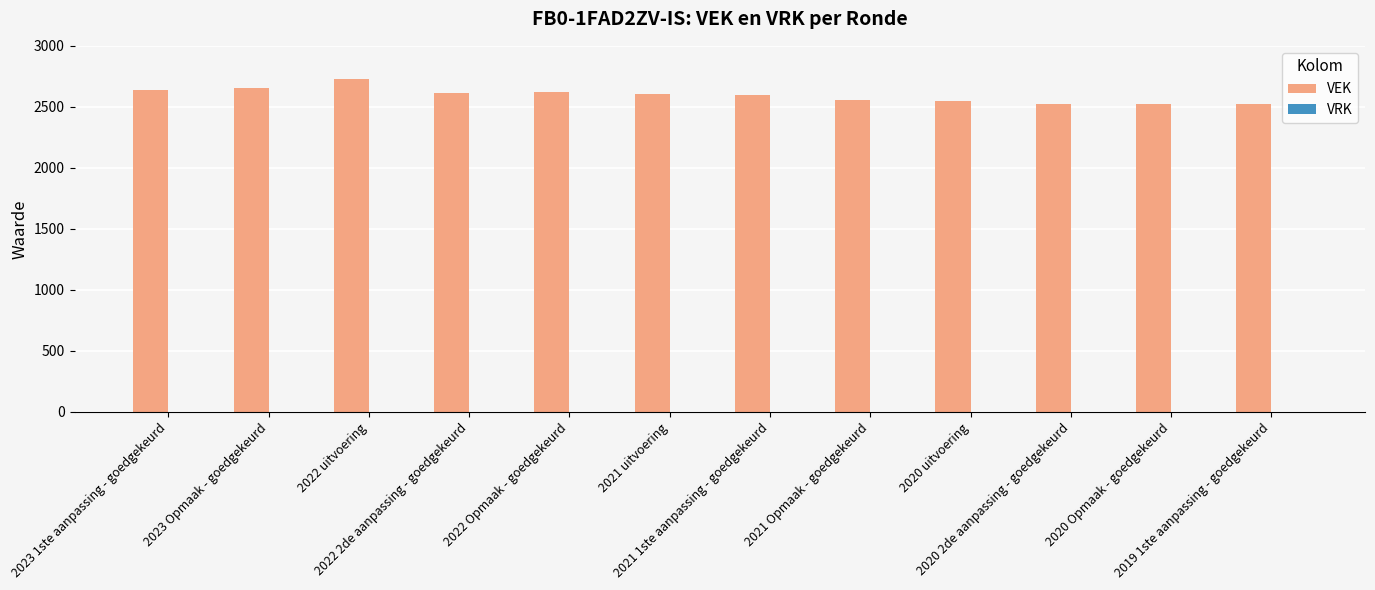

What is the value of the 10th bar from the left?

2524